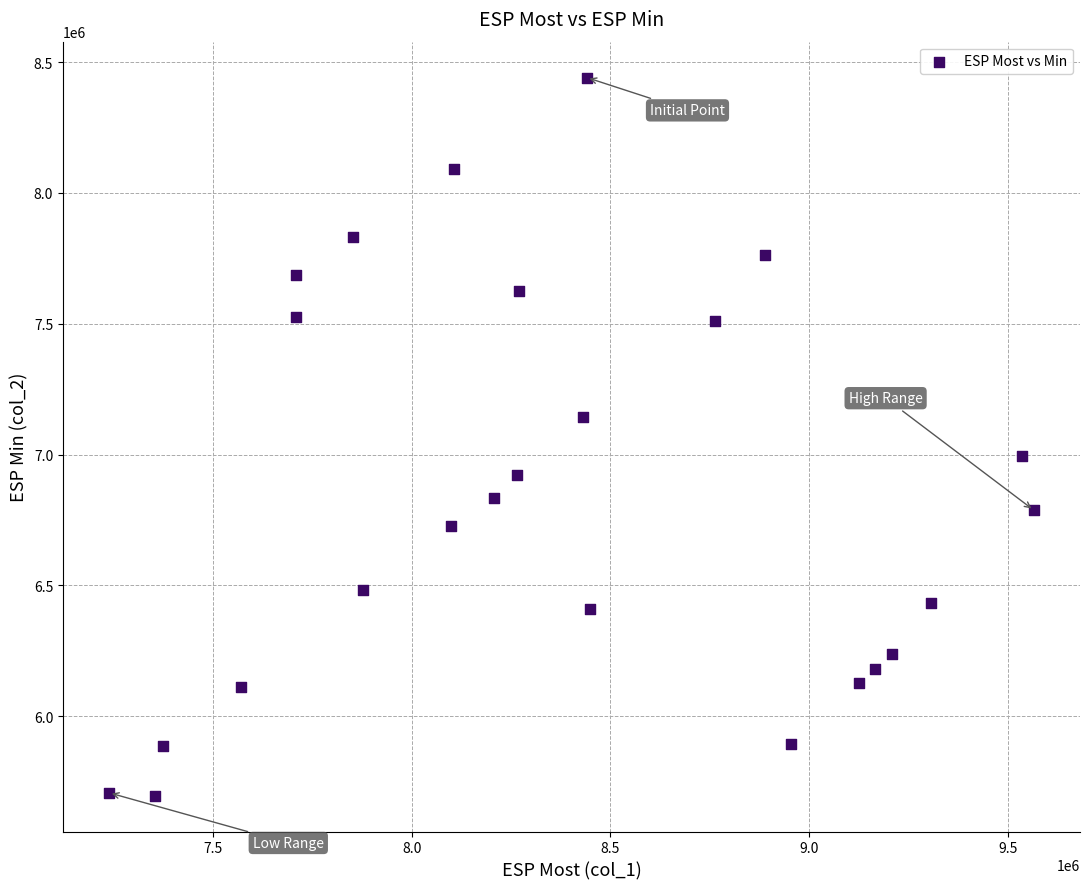

What is the range of X values (max minus min)?

2327690.0